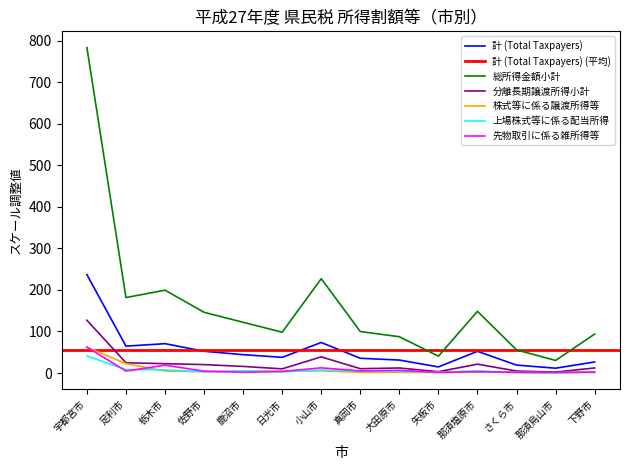

Count the number of categories in the chart.

14